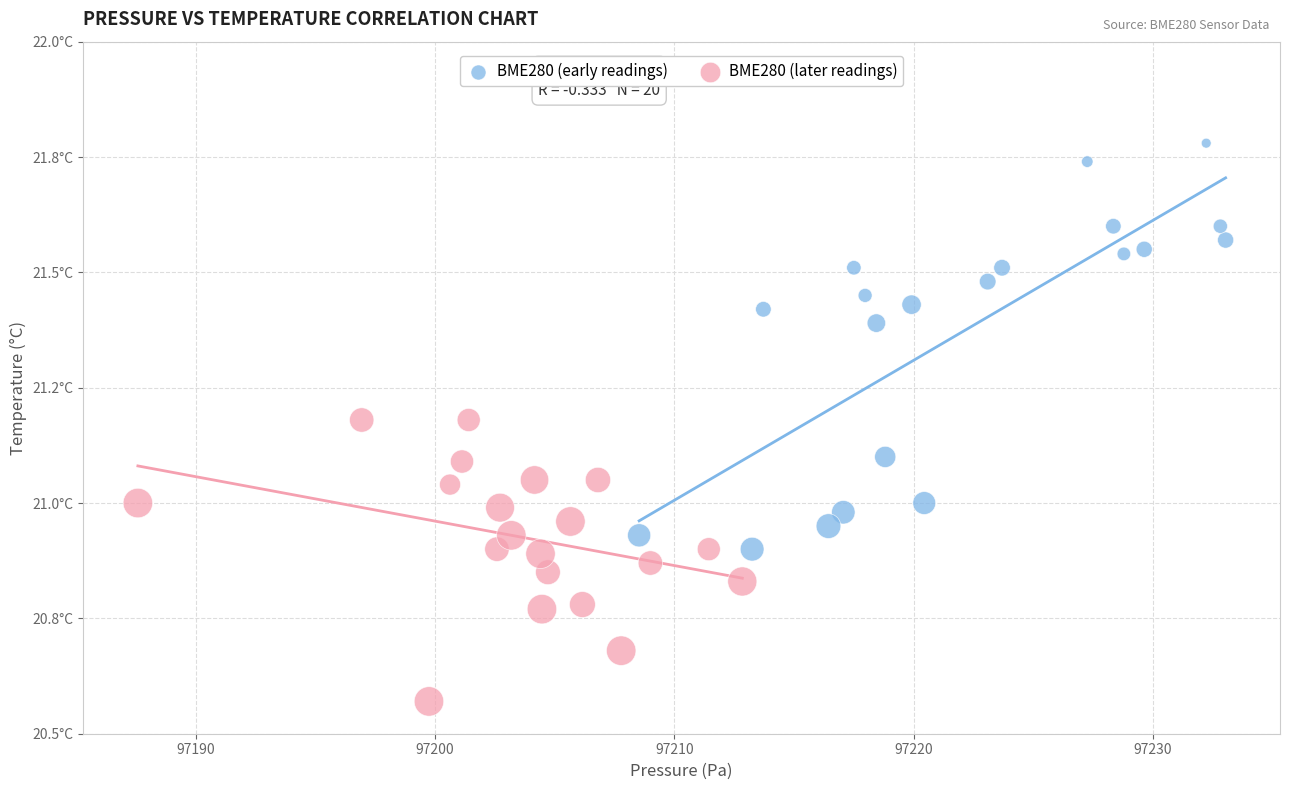

What are all the series names shown in the legend?

BME280 (early readings), BME280 (later readings)